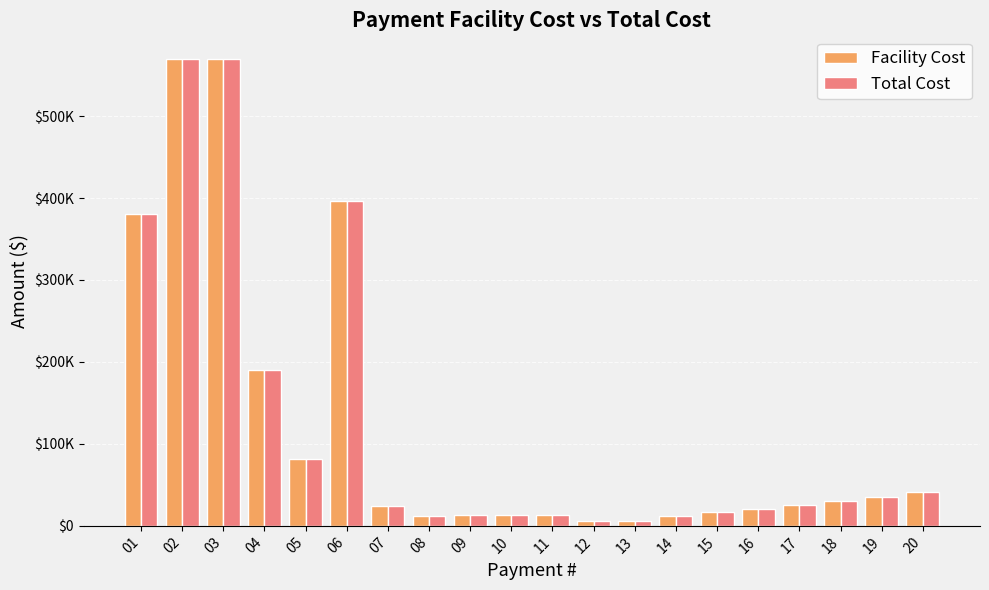

Are the bars horizontal?

No